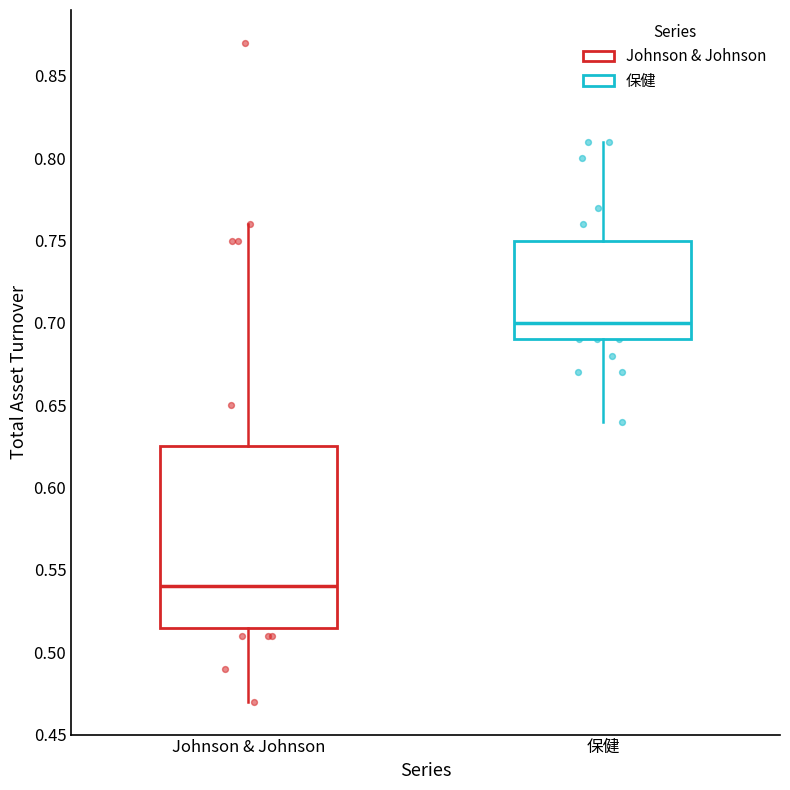

Where does the median line of the box for Johnson & Johnson sit on the y-axis? The values are not printed on the chart, so give them approximately, as read against the axis.

0.540